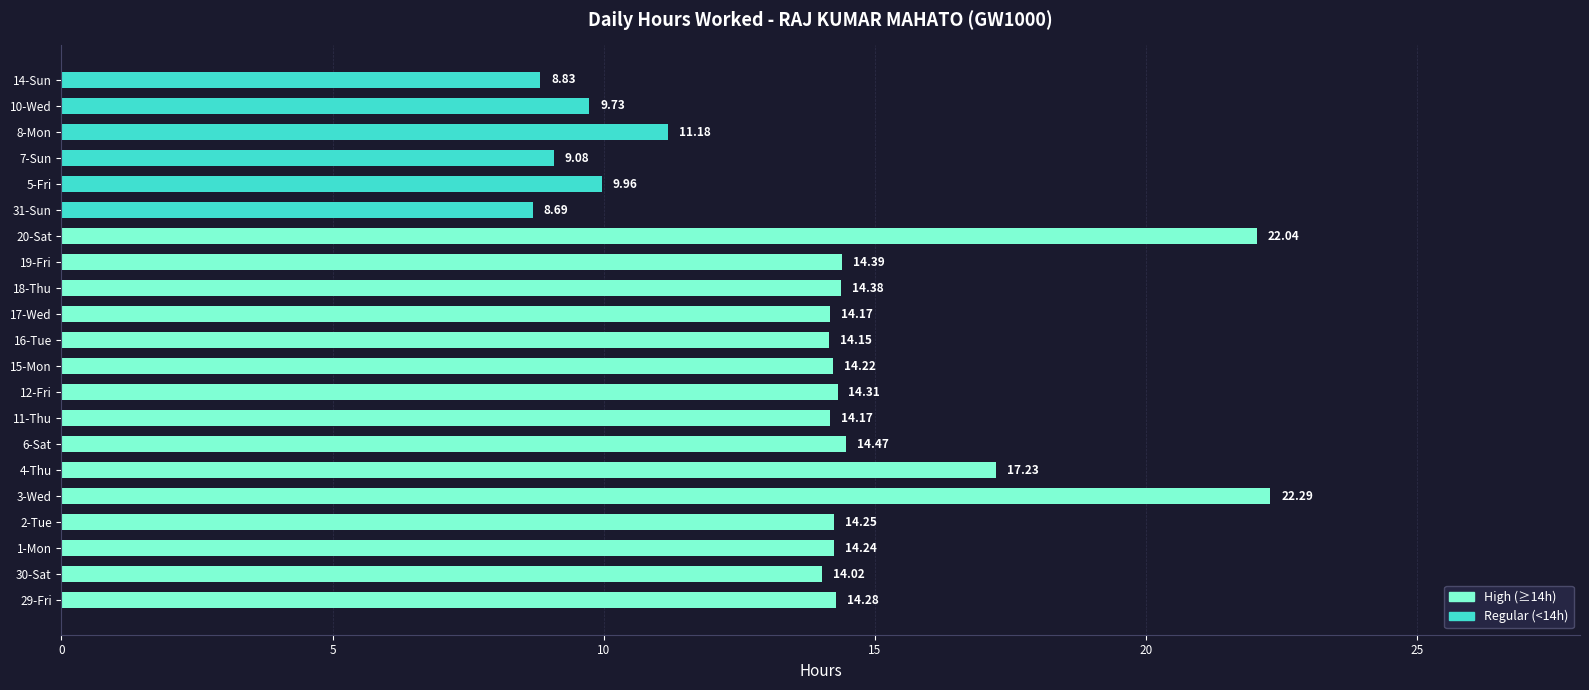

Are the bars grouped side by side (vs. stacked)?

No